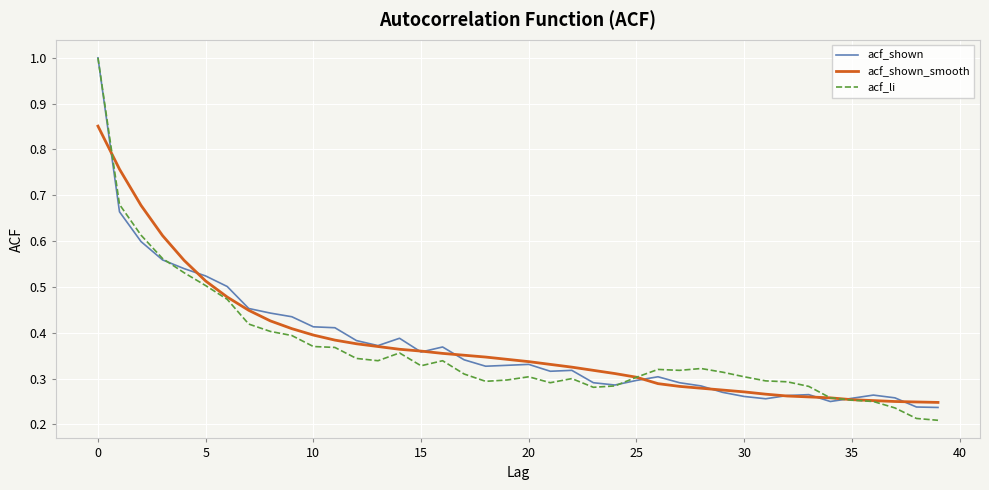

True or false: acf_li has more than 1 interior local peaks.

True